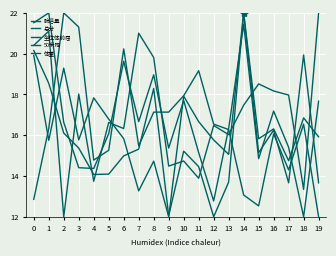

How many lines are shown in the chart?

5